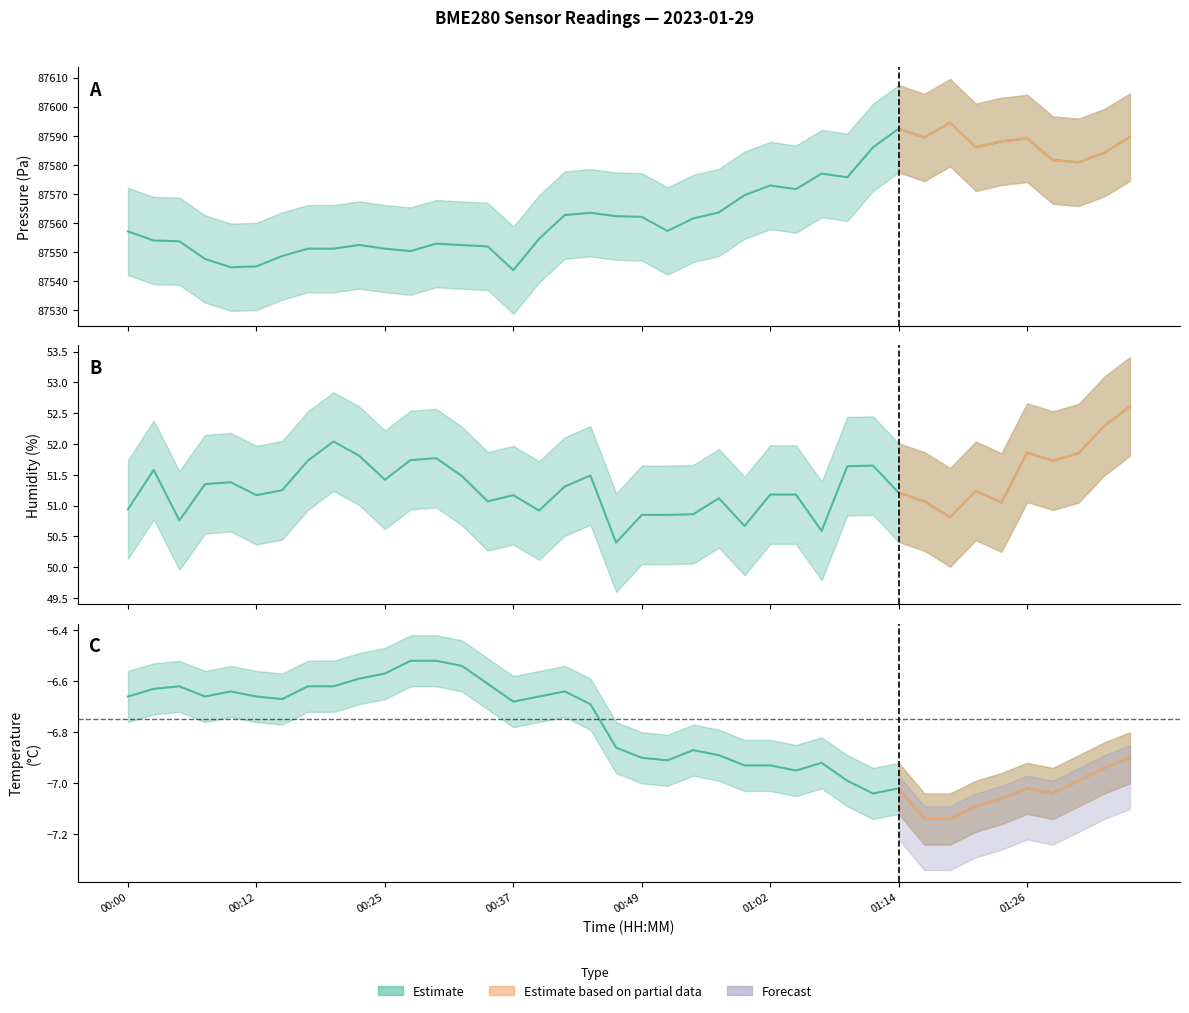

True or false: pressure and temperature cross at least once.

False